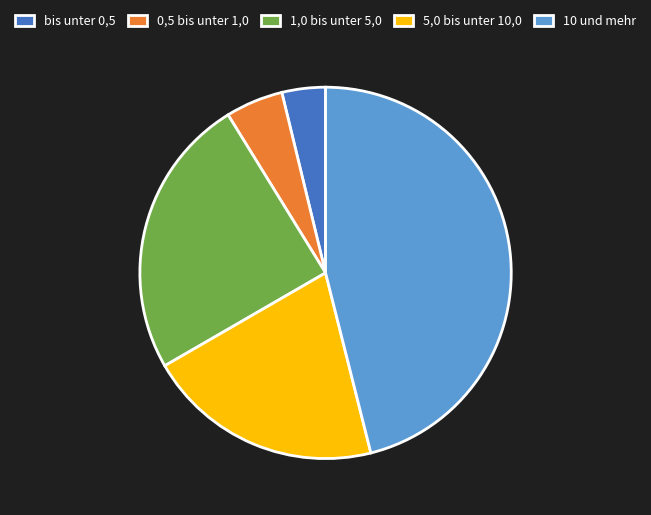

True or false: 5,0 bis unter 10,0 accounts for 21% of the total.

True